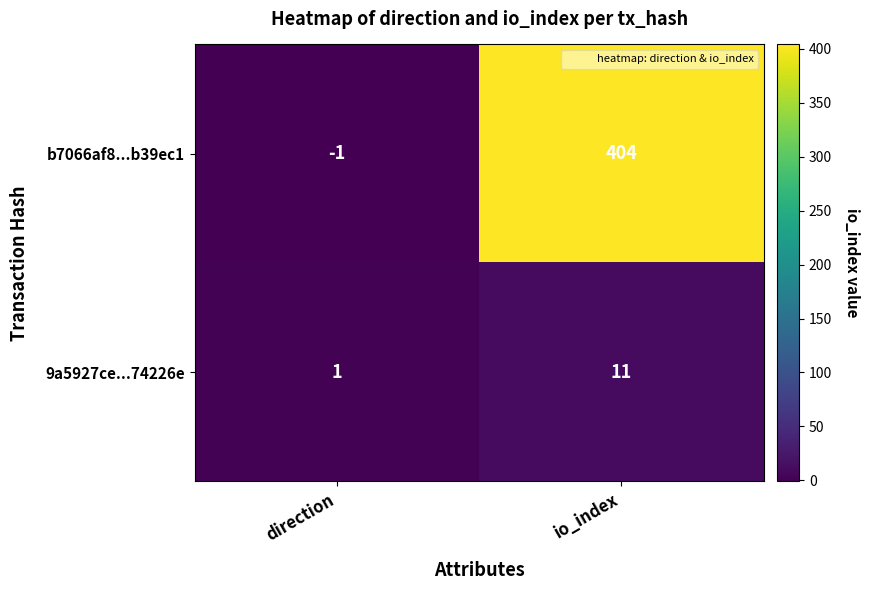

Which series has the largest range (max minus min)?

b7066af8...b39ec1